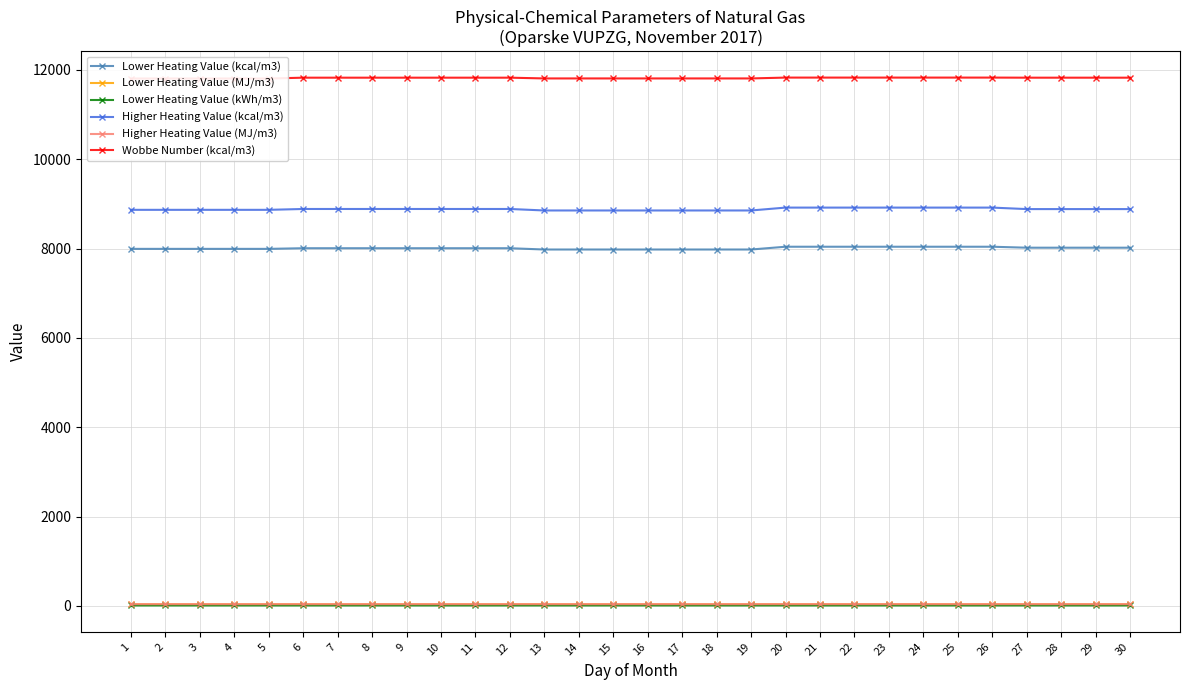

How many lines are shown in the chart?

6